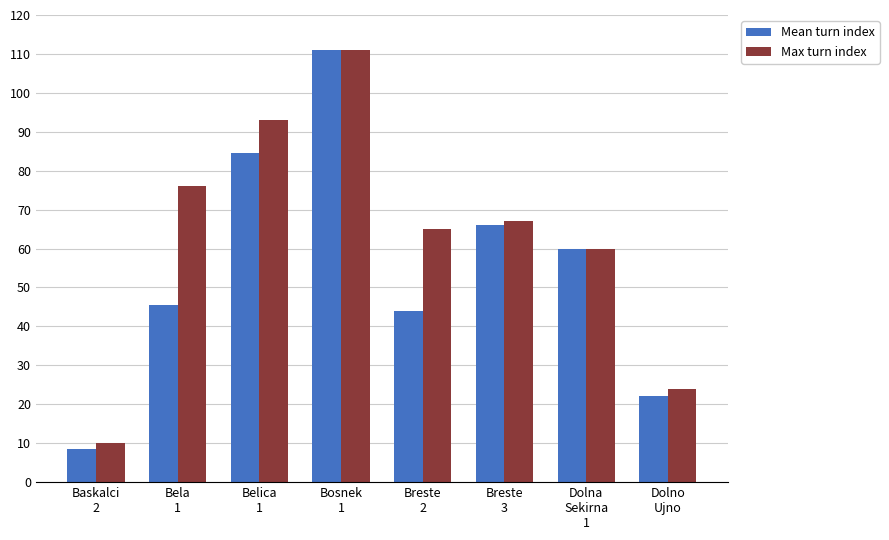

At which category does the chart reach its peak across all series?

Bosnek
1